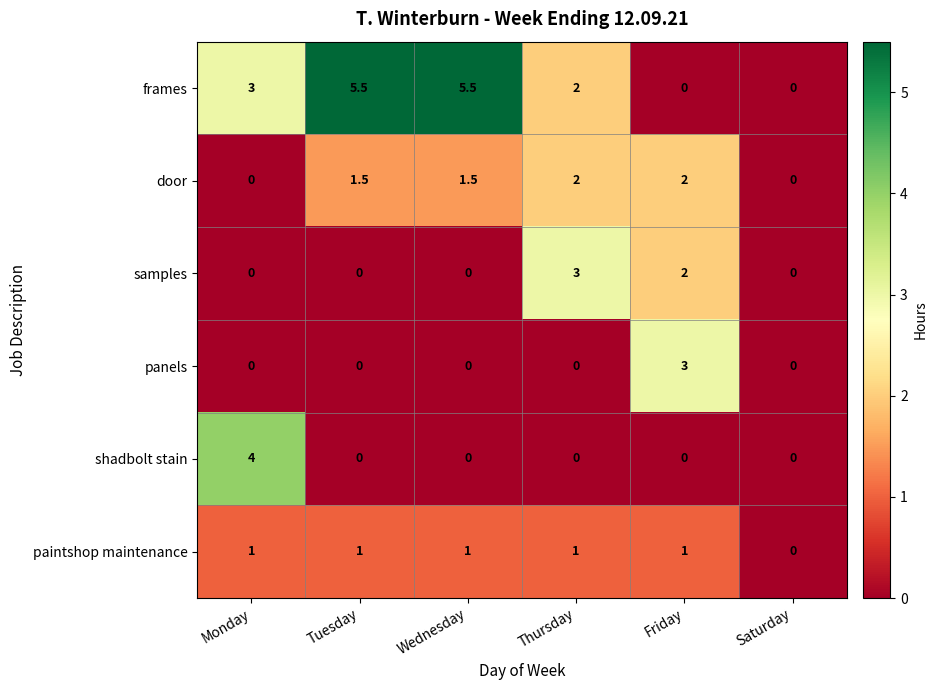

Count the door values in the range 0 to 2.

6